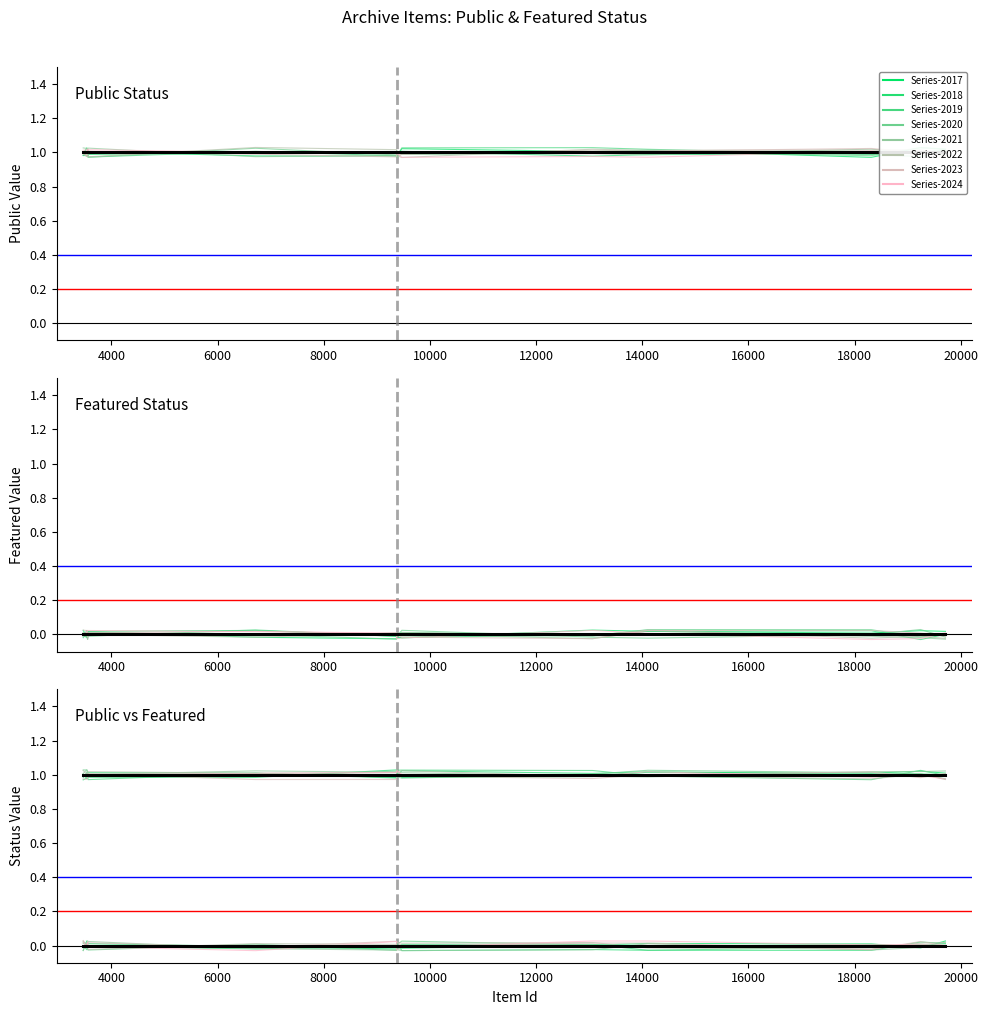

At which category is the sum across all series the highest?

3467